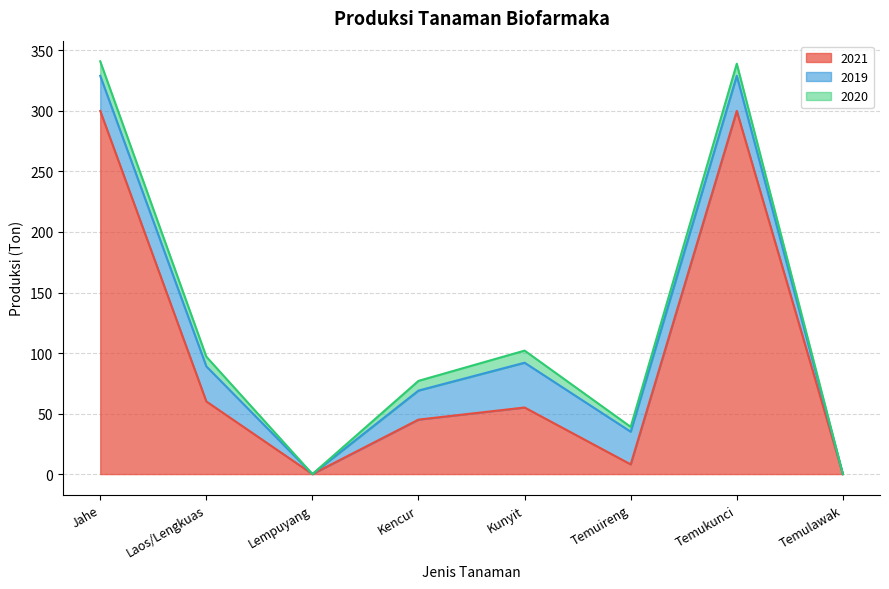

Reading left to right, what are all the values shown in this chart?

2021: 300	60	0	45	55	8	300	0
2019: 29	29	0	24	37	27	29	0
2020: 12	8	0	8	10	4	10	0